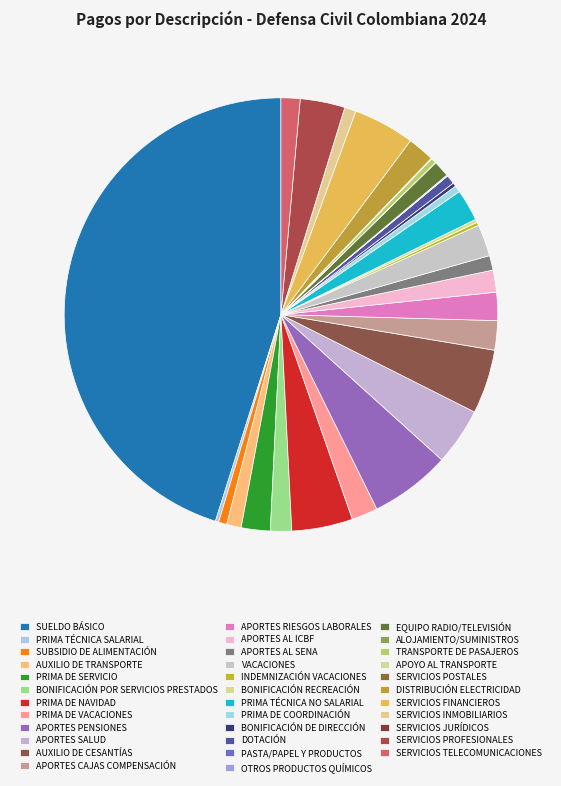

Rank the categories by value from lowest to highest.

SERVICIOS JURÍDICOS, PASTA/PAPEL Y PRODUCTOS, APOYO AL TRANSPORTE, ALOJAMIENTO/SUMINISTROS, SERVICIOS POSTALES, OTROS PRODUCTOS QUÍMICOS, BONIFICACIÓN RECREACIÓN, INDEMNIZACIÓN VACACIONES, PRIMA TÉCNICA SALARIAL, BONIFICACIÓN DE DIRECCIÓN, TRANSPORTE DE PASAJEROS, PRIMA DE COORDINACIÓN, SUBSIDIO DE ALIMENTACIÓN, DOTACIÓN, SERVICIOS INMOBILIARIOS, AUXILIO DE TRANSPORTE, APORTES AL SENA, EQUIPO RADIO/TELEVISIÓN, SERVICIOS TELECOMUNICACIONES, BONIFICACIÓN POR SERVICIOS PRESTADOS, APORTES AL ICBF, PRIMA DE VACACIONES, DISTRIBUCIÓN ELECTRICIDAD, APORTES RIESGOS LABORALES, PRIMA DE SERVICIO, APORTES CAJAS COMPENSACIÓN, PRIMA TÉCNICA NO SALARIAL, VACACIONES, SERVICIOS PROFESIONALES, APORTES SALUD, PRIMA DE NAVIDAD, SERVICIOS FINANCIEROS, AUXILIO DE CESANTÍAS, APORTES PENSIONES, SUELDO BÁSICO